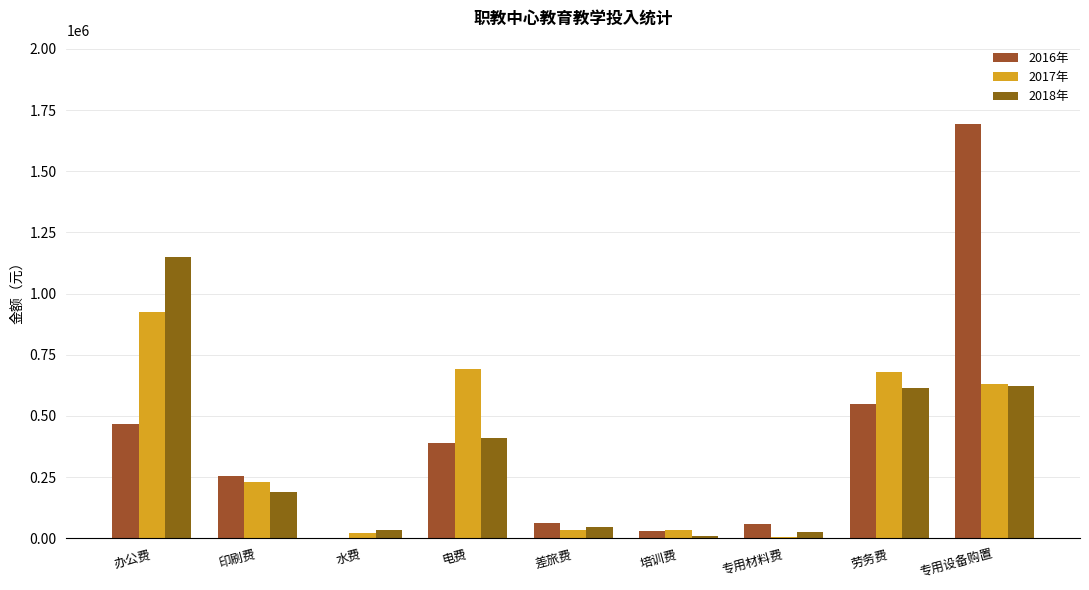

Does the chart contain stacked bars?

No